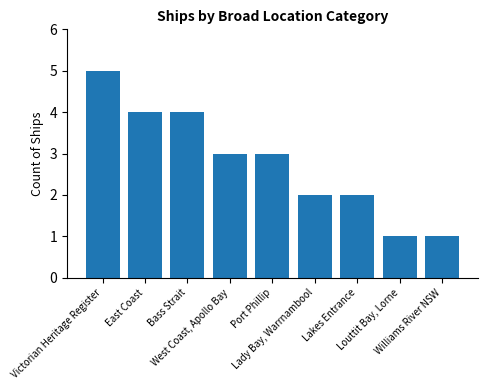

How many values are below 3?

4